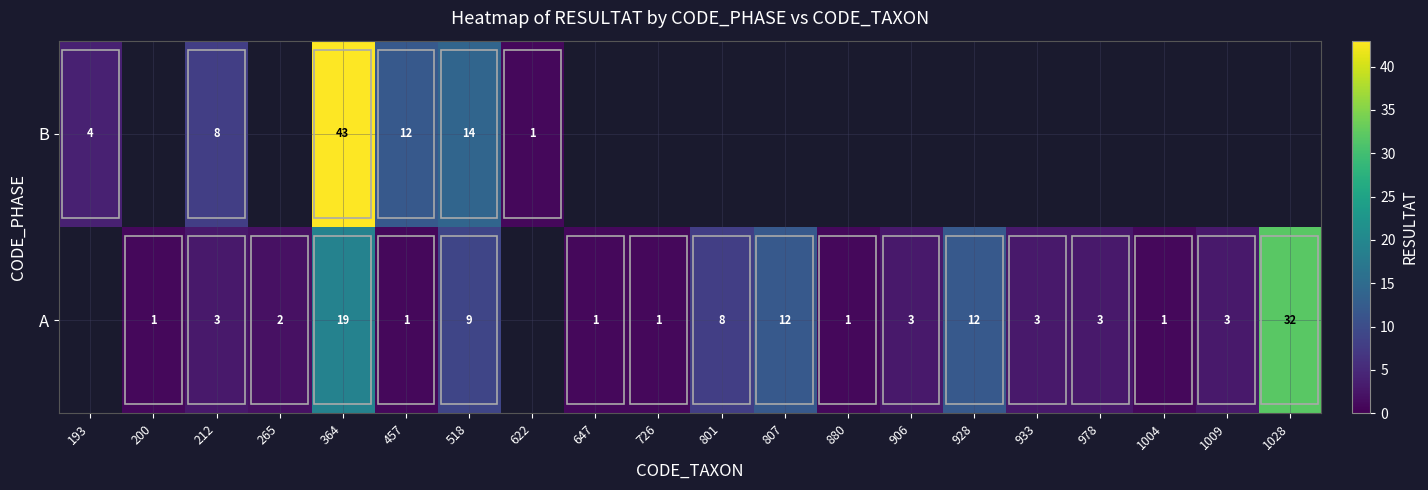

Rank the series at 457 from lowest to highest value.

A, B